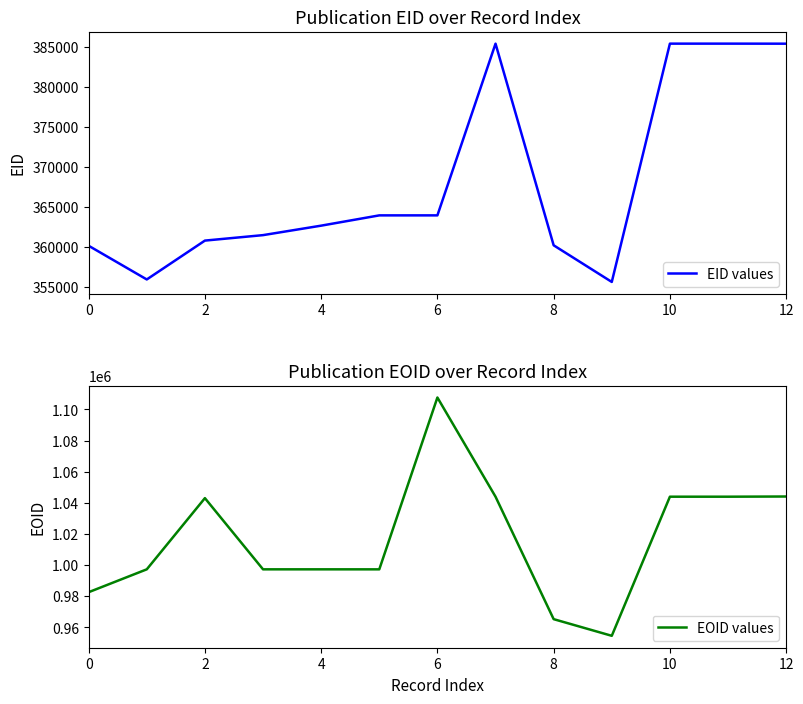

Count the number of categories in the chart.

13